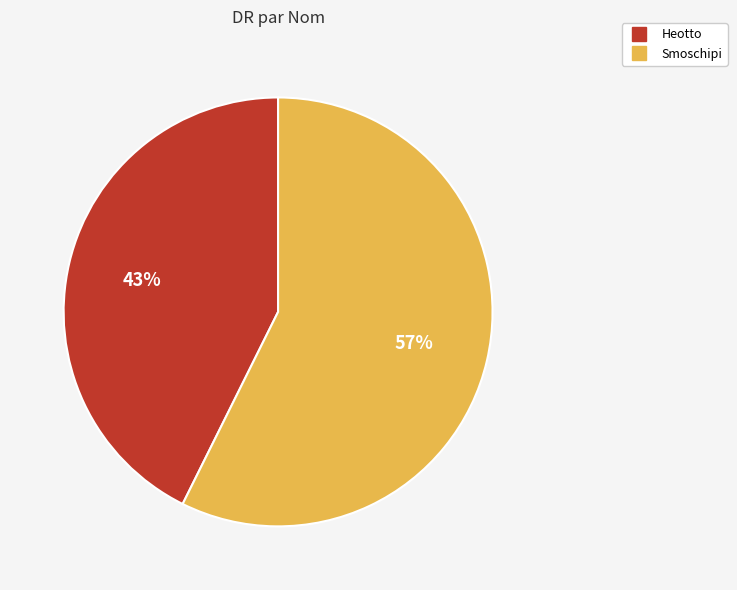

Combined, do Smoschipi and Heotto account for over 50%?

Yes